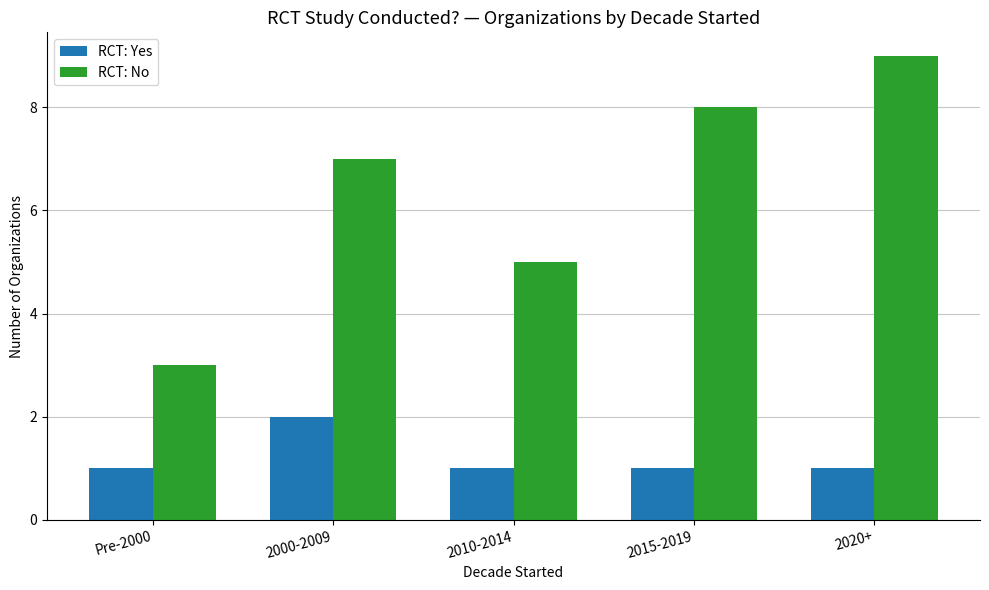

At 2010-2014, list the series in order from largest to smallest.

RCT: No, RCT: Yes